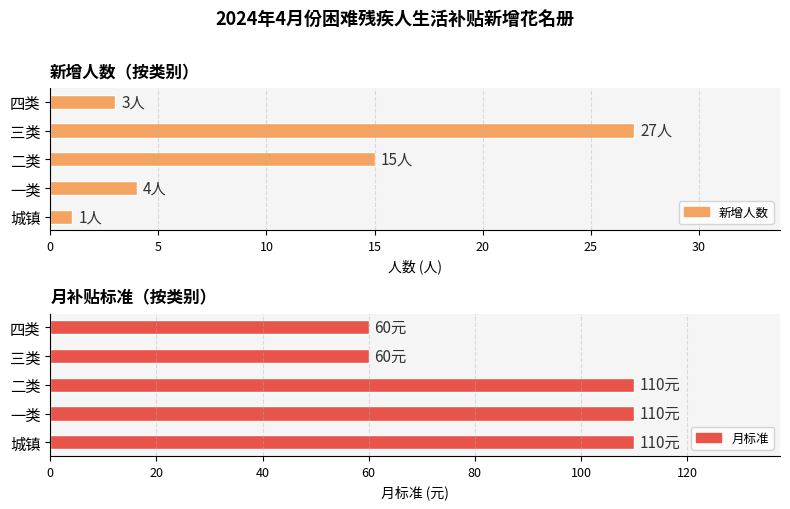

What is the difference between the maximum and minimum values?

26